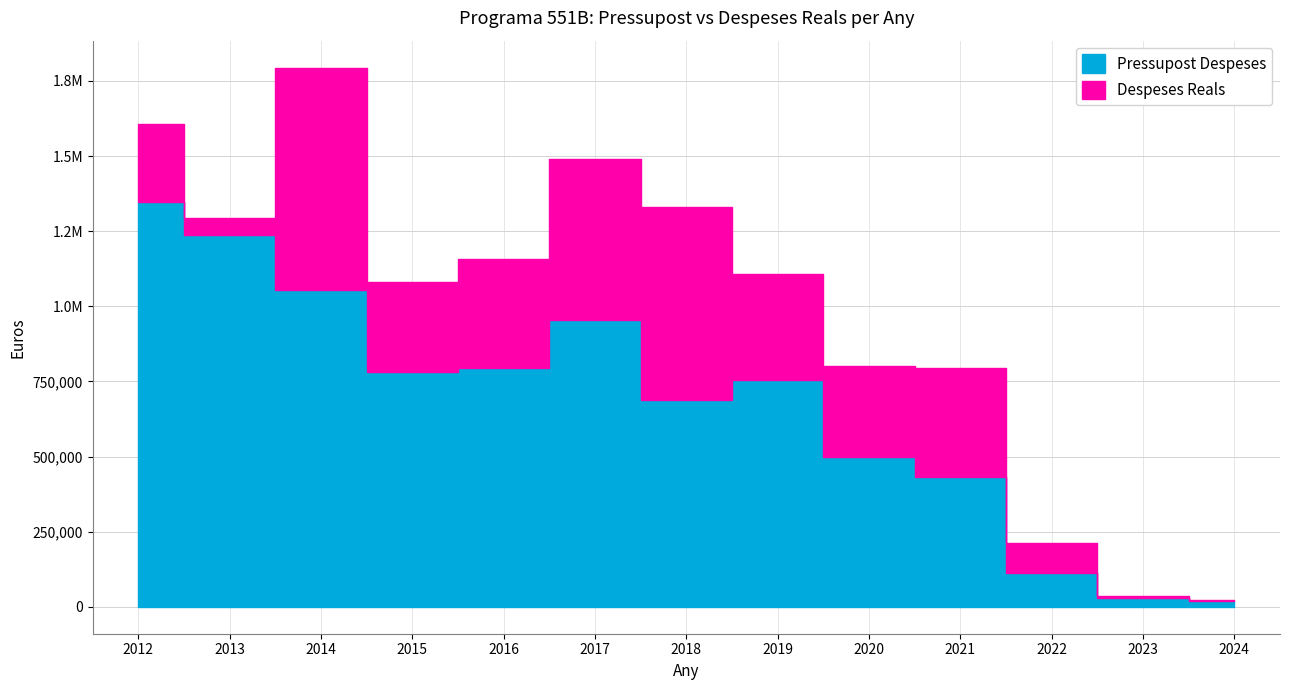

The value of Despeses Reals at 2014 is 280494.6. True or false?

False